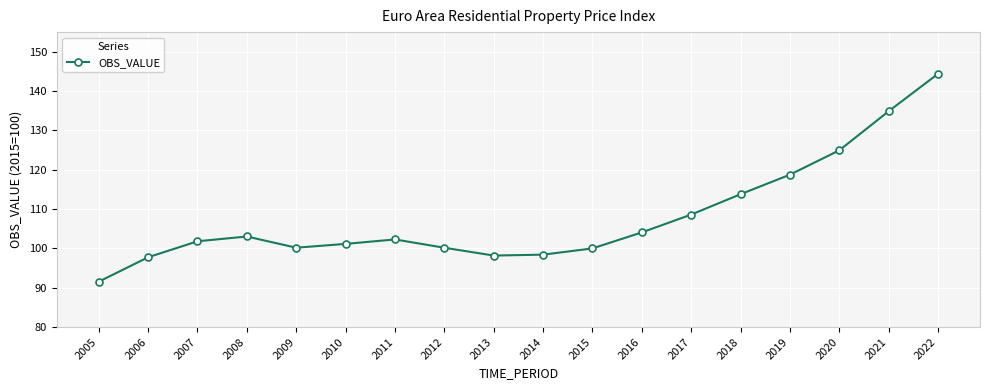

Does the chart have visible grid lines?

Yes